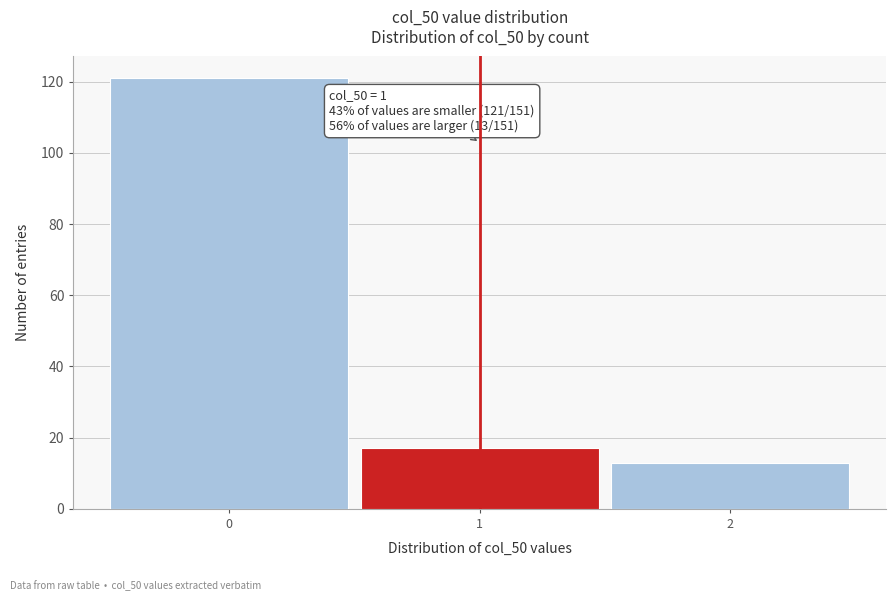

Reading left to right, extract all data points from this chart.

121	17	13